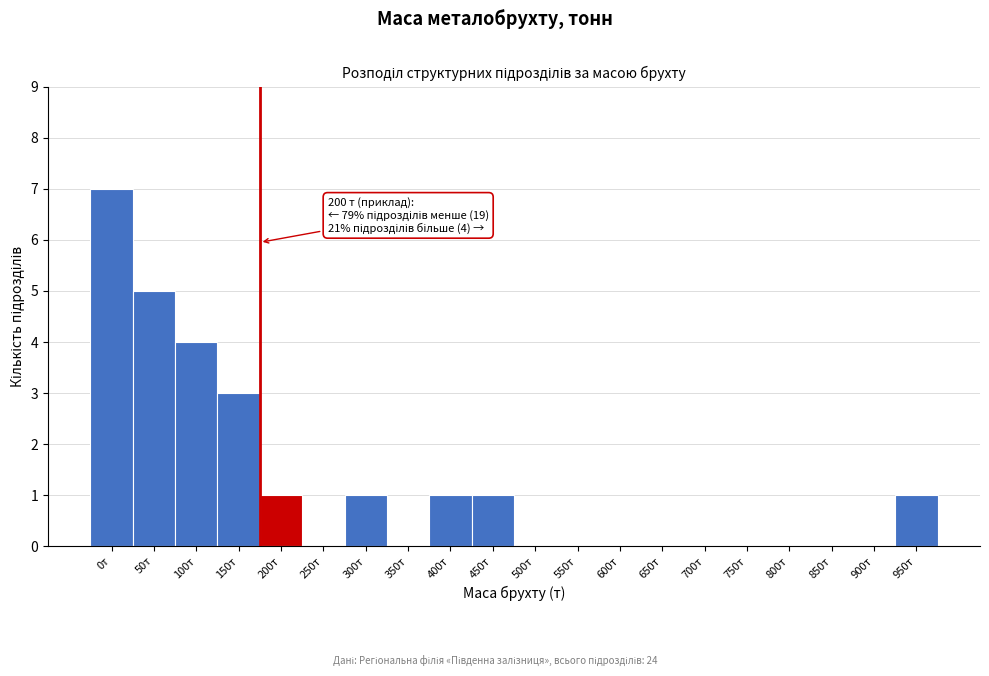

Reading left to right, what are all the values shown in this chart?

0т=7	50т=5	100т=4	150т=3	200т=1	250т=0	300т=1	350т=0	400т=1	450т=1	500т=0	550т=0	600т=0	650т=0	700т=0	750т=0	800т=0	850т=0	900т=0	950т=1